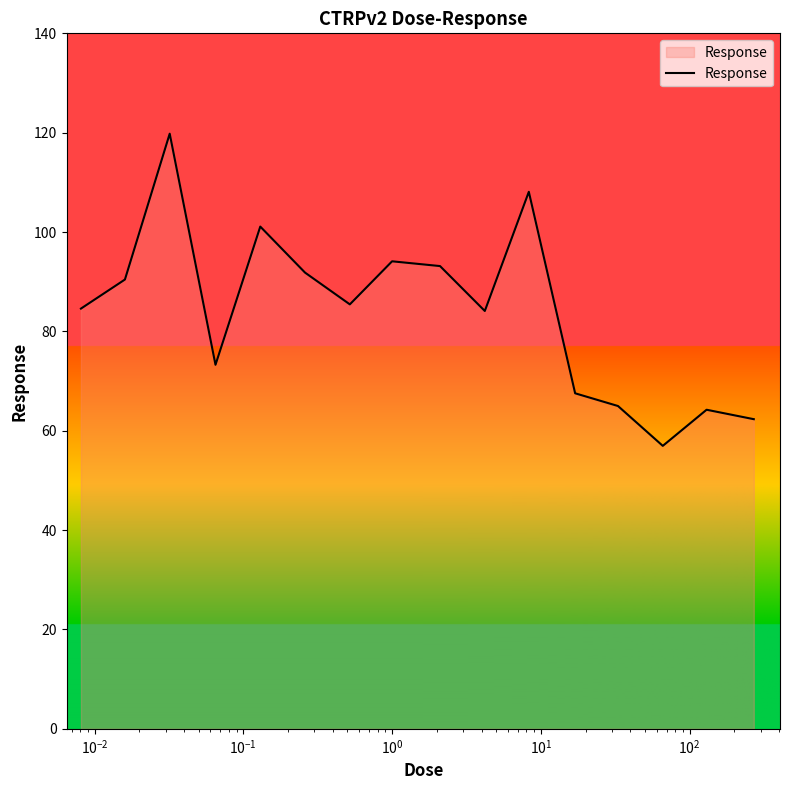

What is the maximum value shown in the chart?

119.8